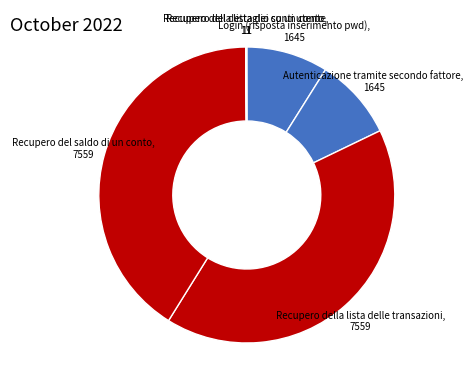

How many segments does this pie chart have?

6